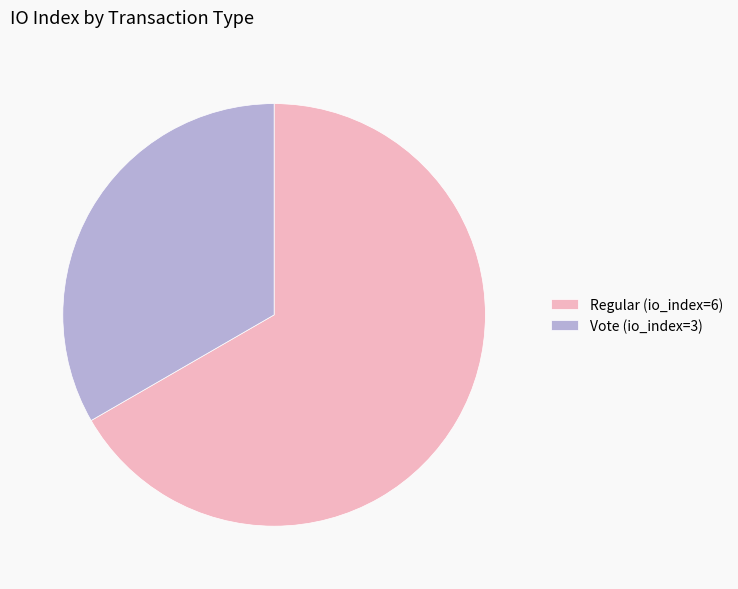

Do Regular (io_index=6) and Vote (io_index=3) together represent more than half of the pie?

Yes